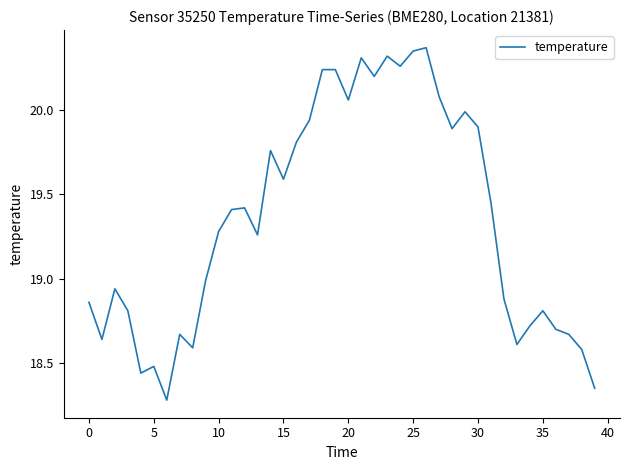

What is the smallest value displayed?

18.3